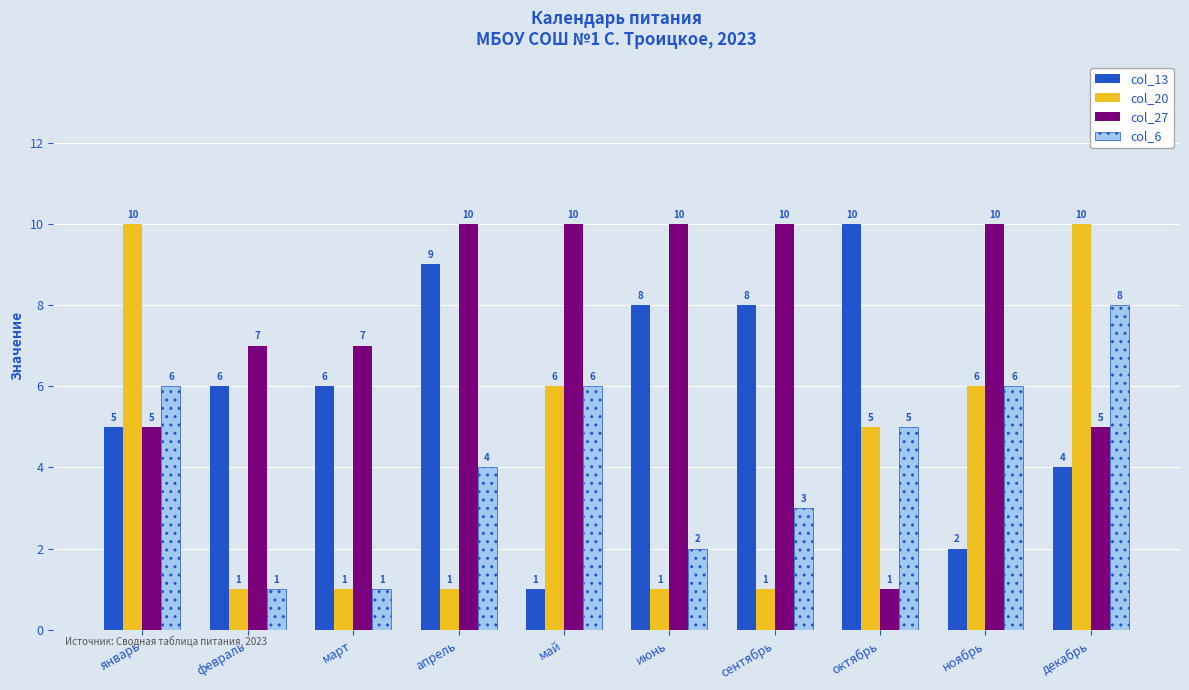

What is the sum of the col_6 values at октябрь and январь?

11